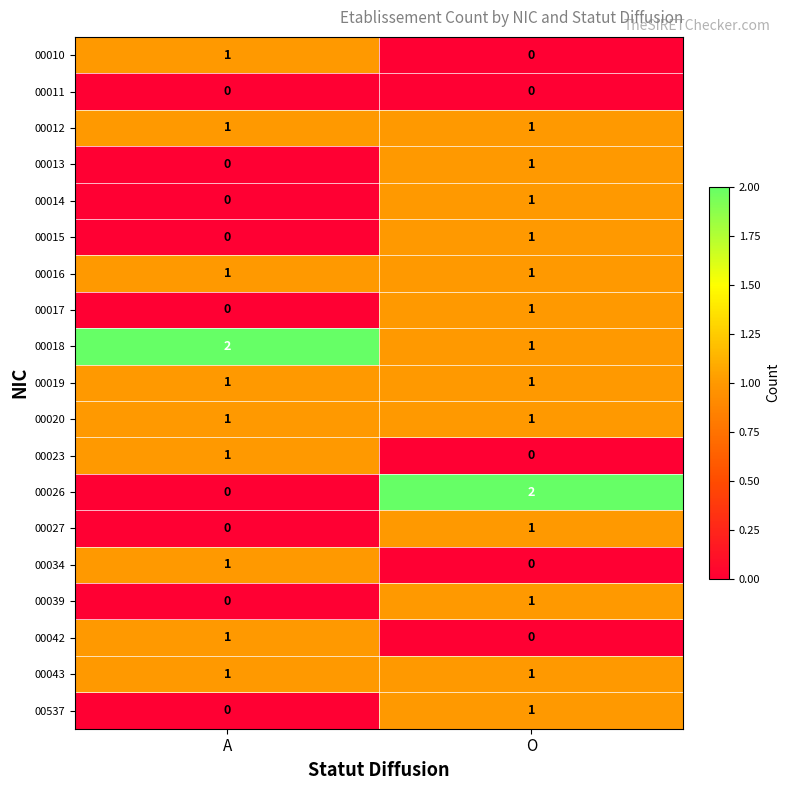

How many categories are shown in the chart?

2